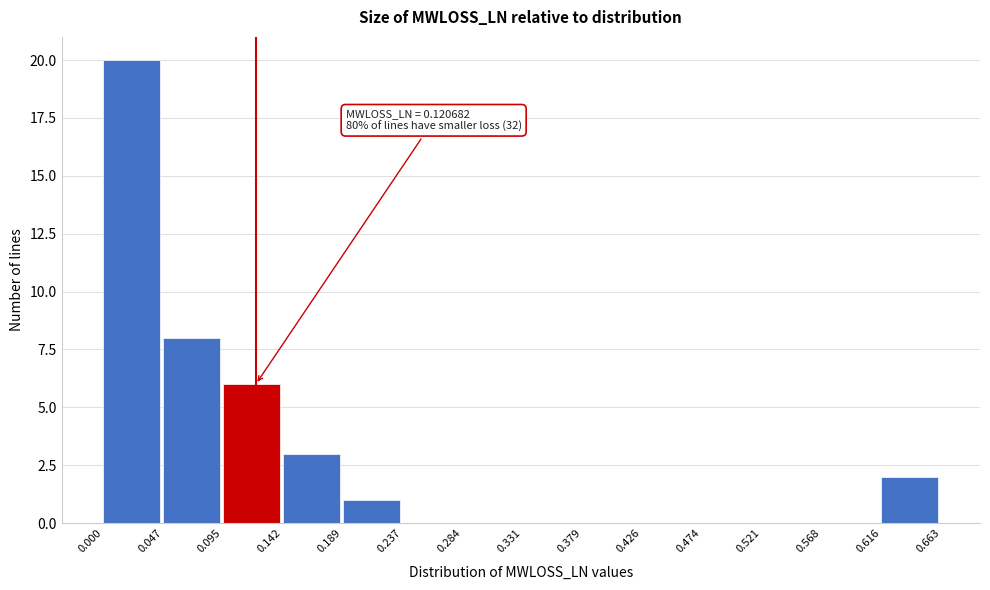

Over which range of the x-axis is the bar tallest?

0.000 to 0.047